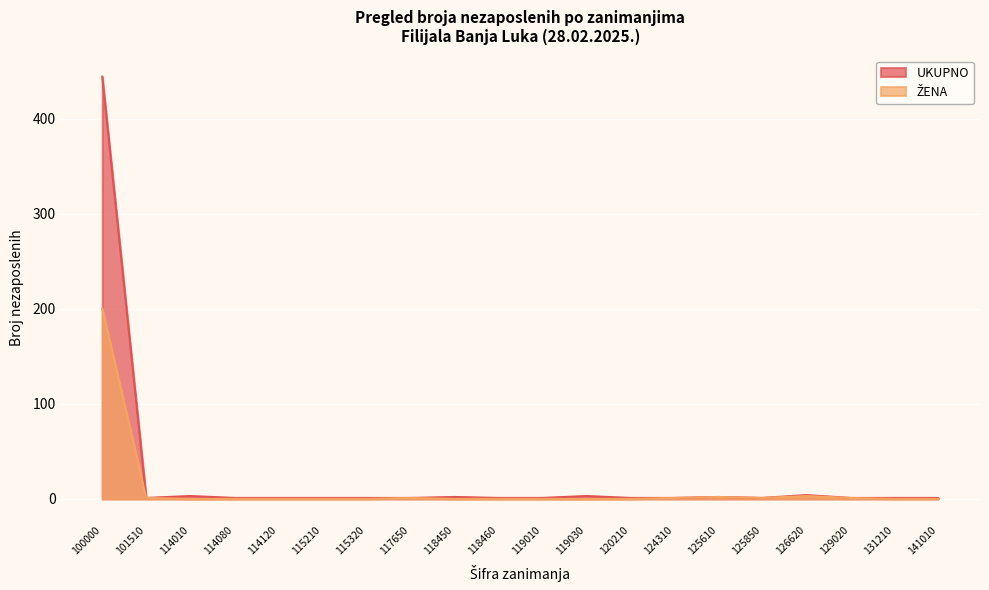

True or false: UKUPNO and ŽENA intersect in this chart.

False